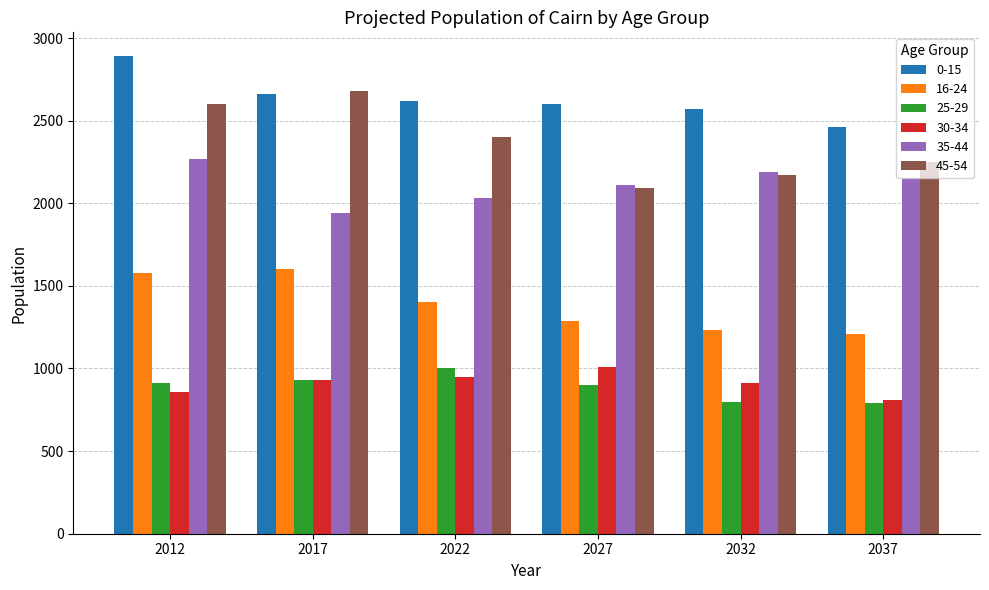

What is the minimum value for 45-54?

2090